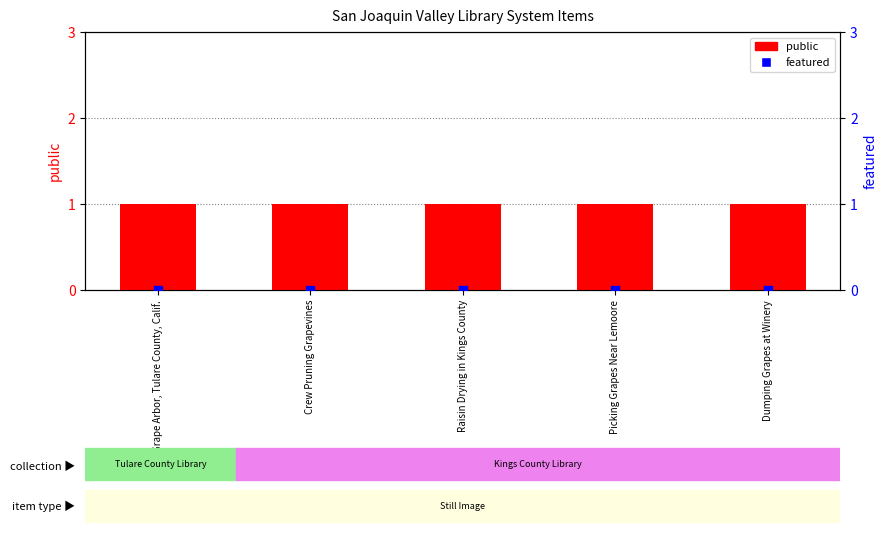

Which series has the largest total across all categories?

public